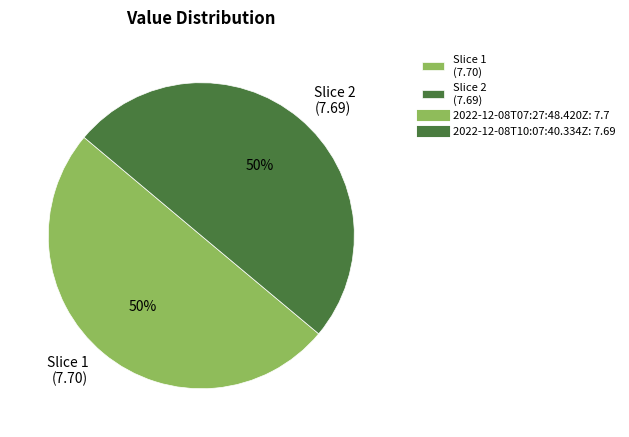

Is the sum of Slice 1 (7.70) and Slice 2 (7.69) greater than half?

Yes